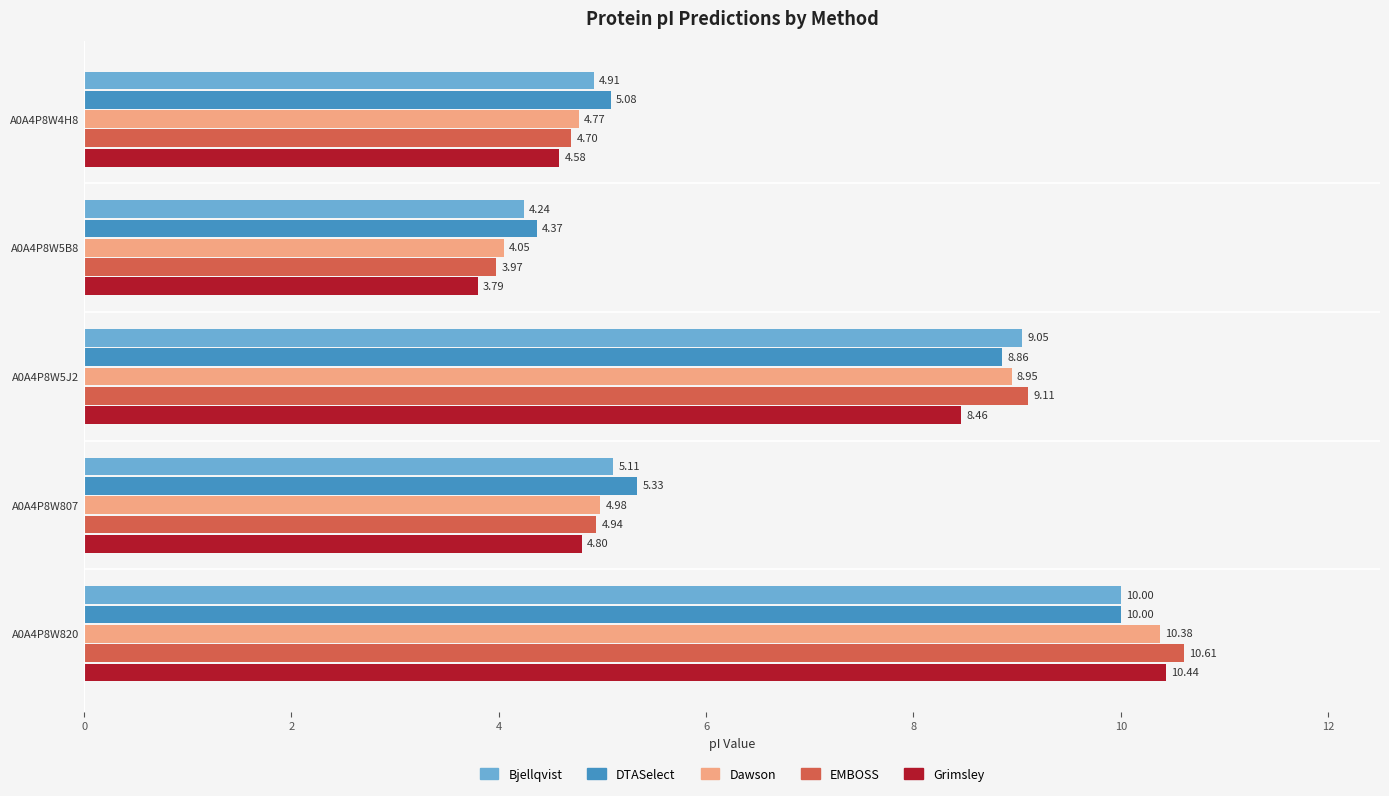

Which series has the largest range (max minus min)?

Grimsley